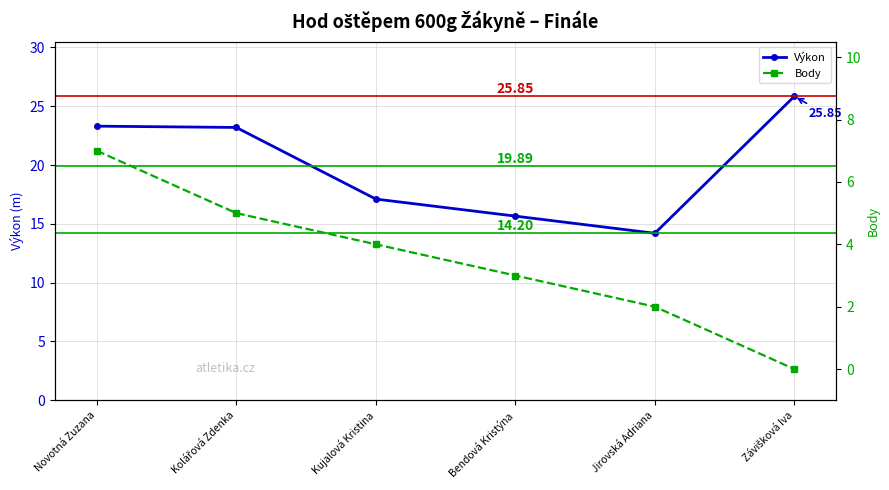

How many Body values are between 2 and 5?

4